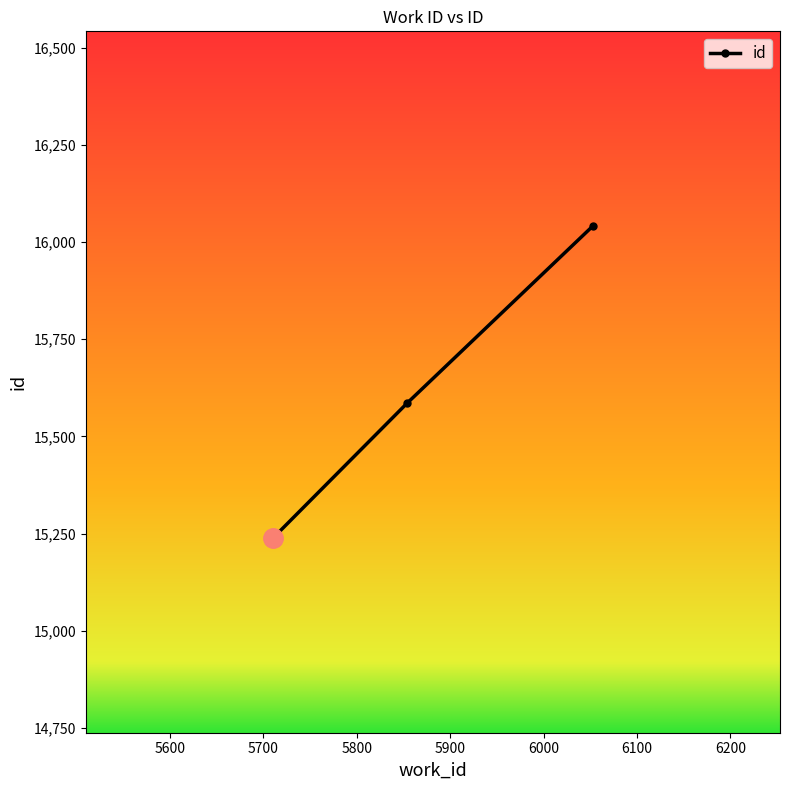

What is the smallest value displayed?

15238